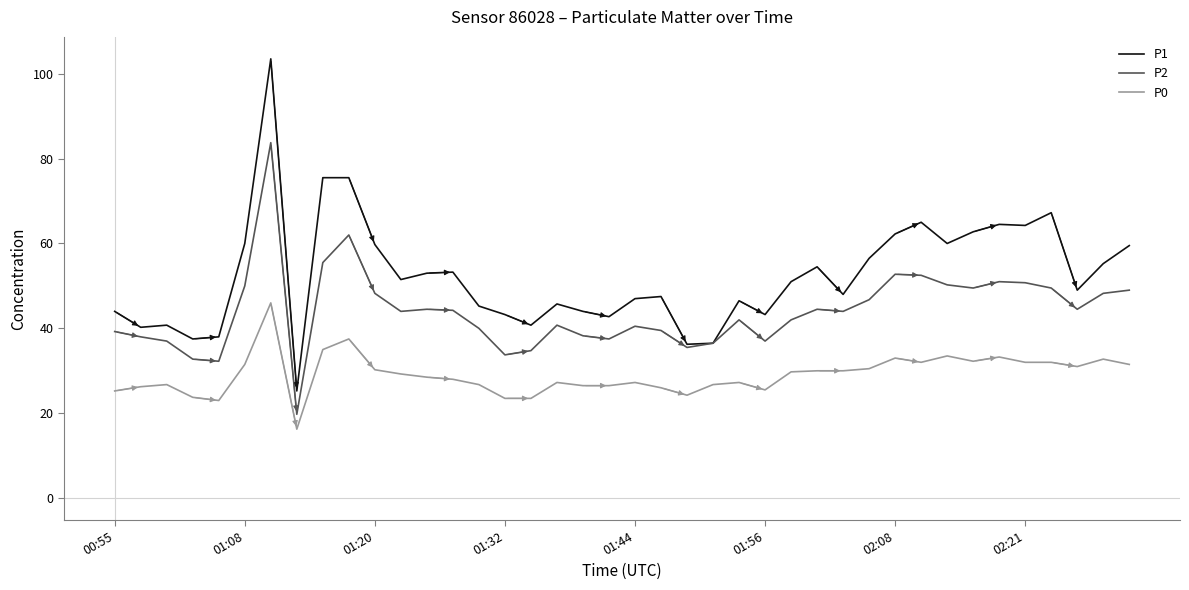

List the series in order of their overall mean, lowest first.

P0, P2, P1